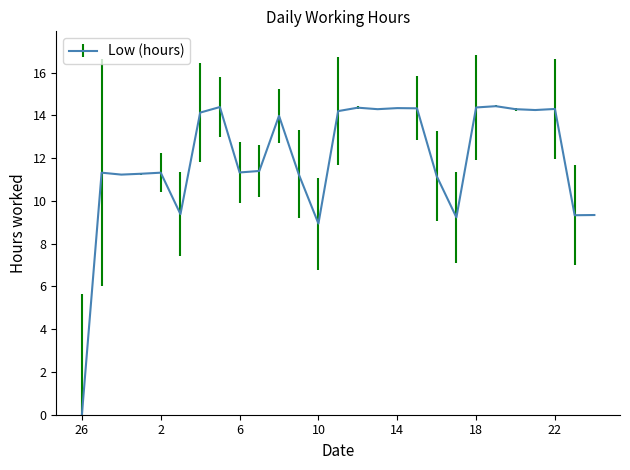

What is the difference between the maximum and minimum values?

14.4